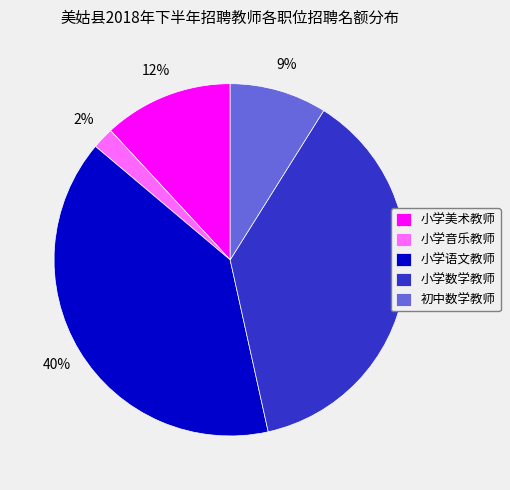

Does 小学语文教师 account for over 50% of the chart?

No